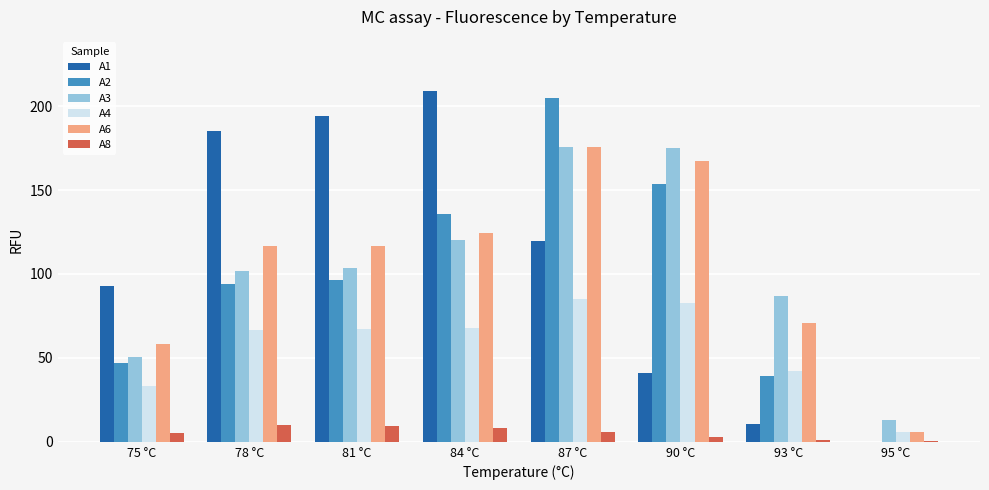

Which category has the highest value in the A1 series?

84 °C